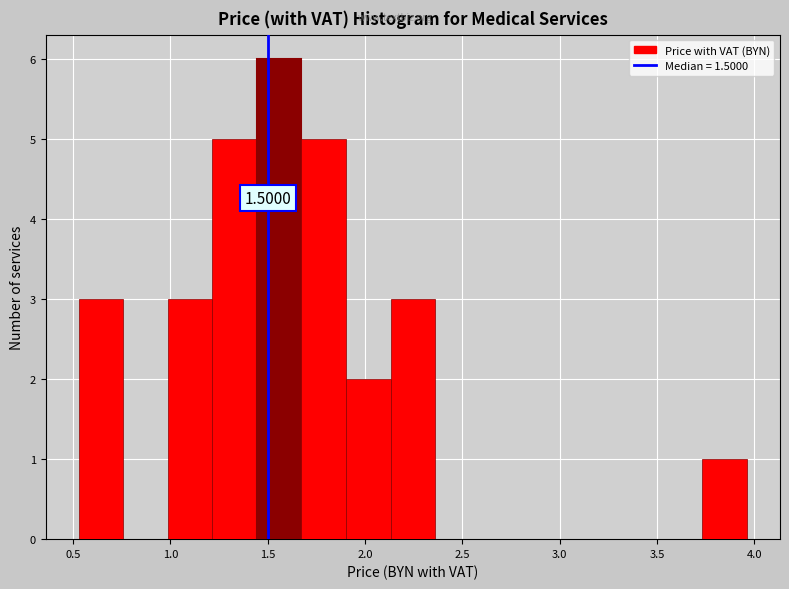

Which range on the x-axis has the tallest bar?

1.45 to 1.65